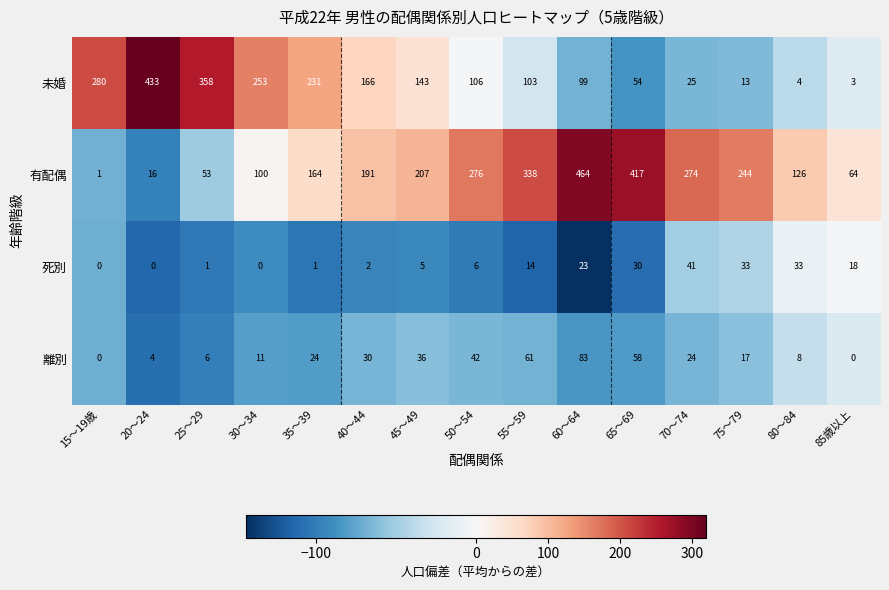

Which label corresponds to the largest value in the chart?

60～64